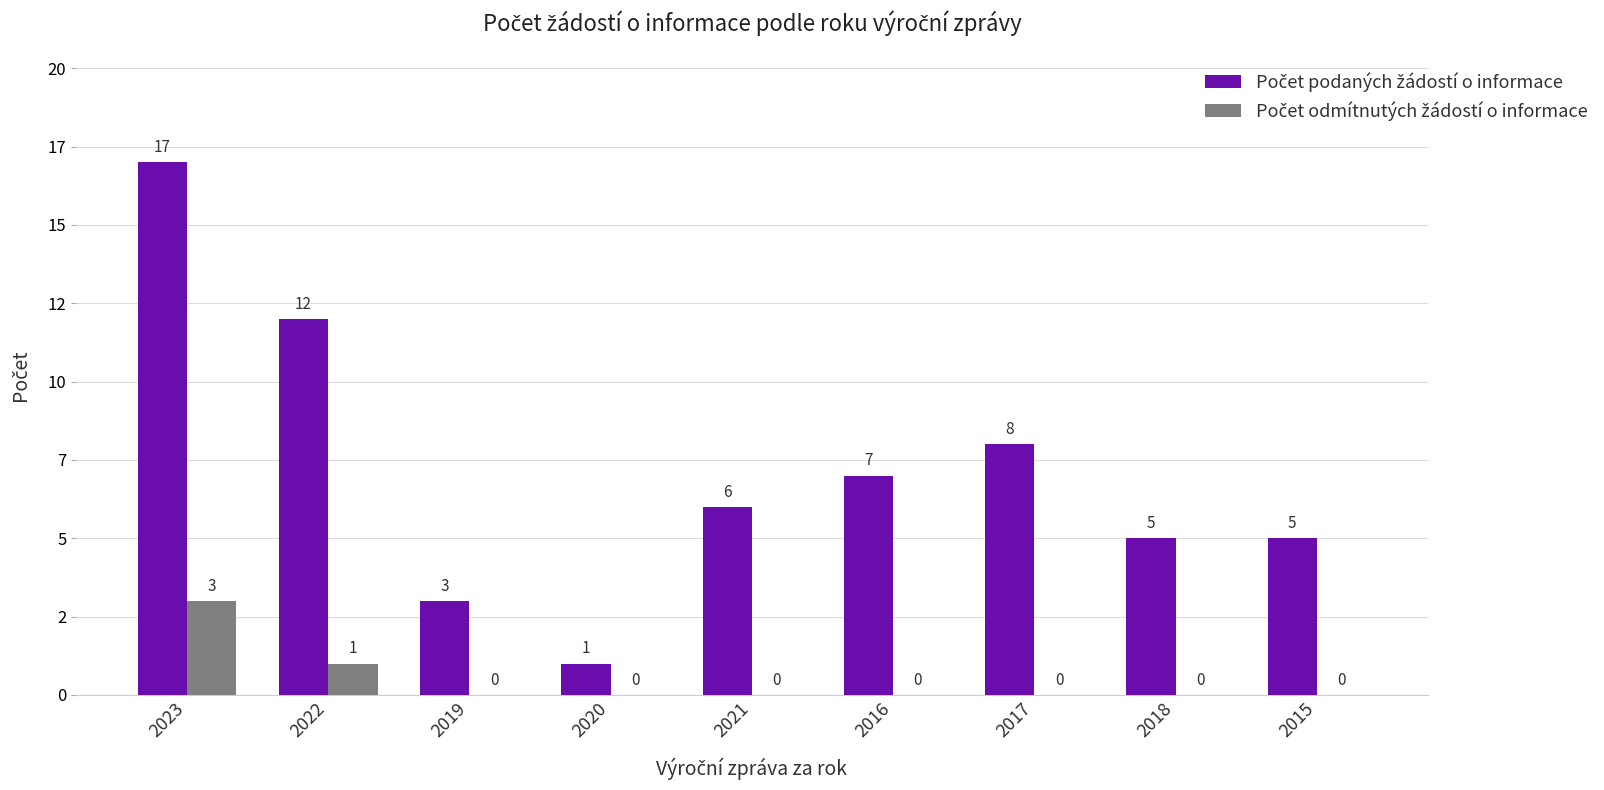

Are the bars grouped side by side (vs. stacked)?

Yes